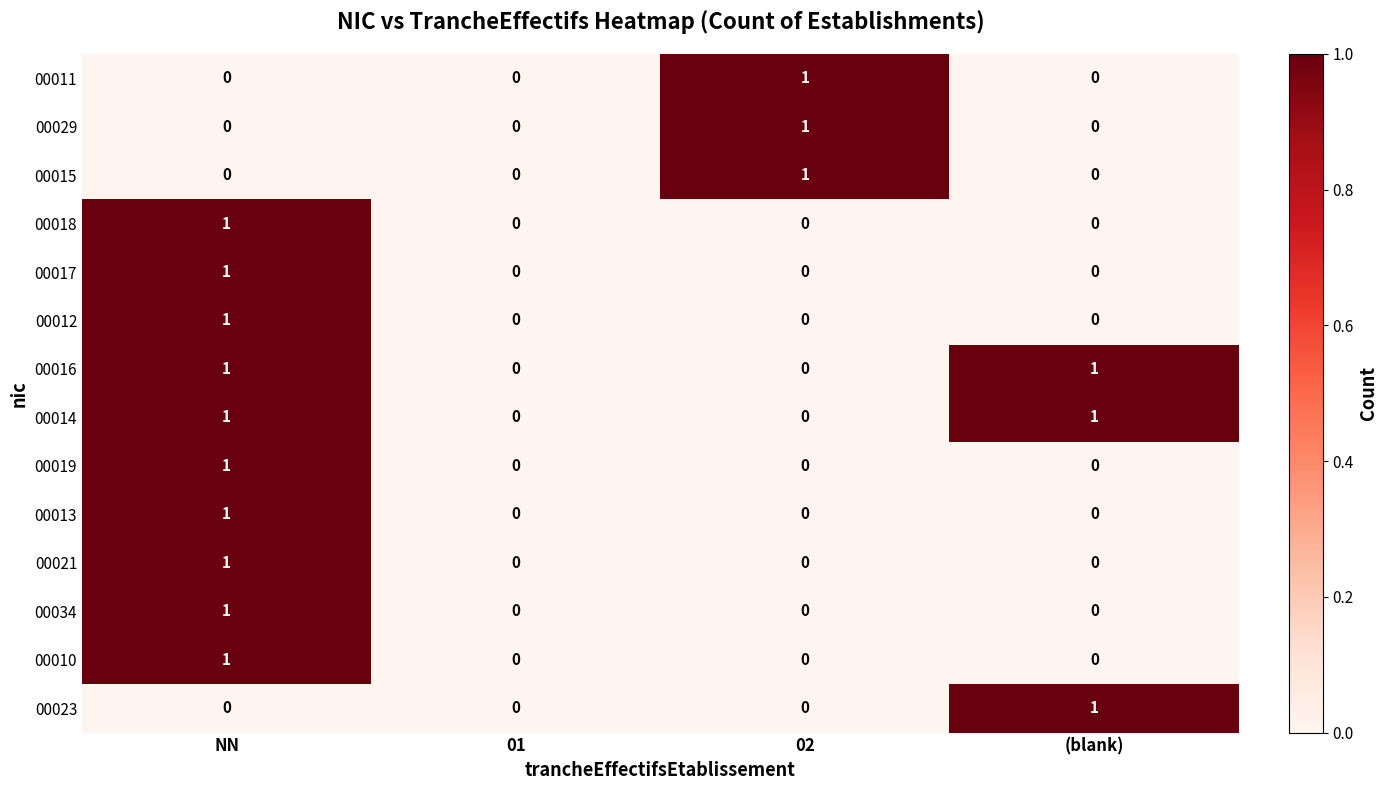

Is the value of 00029 at NN greater than the value of 00021 at NN?

No